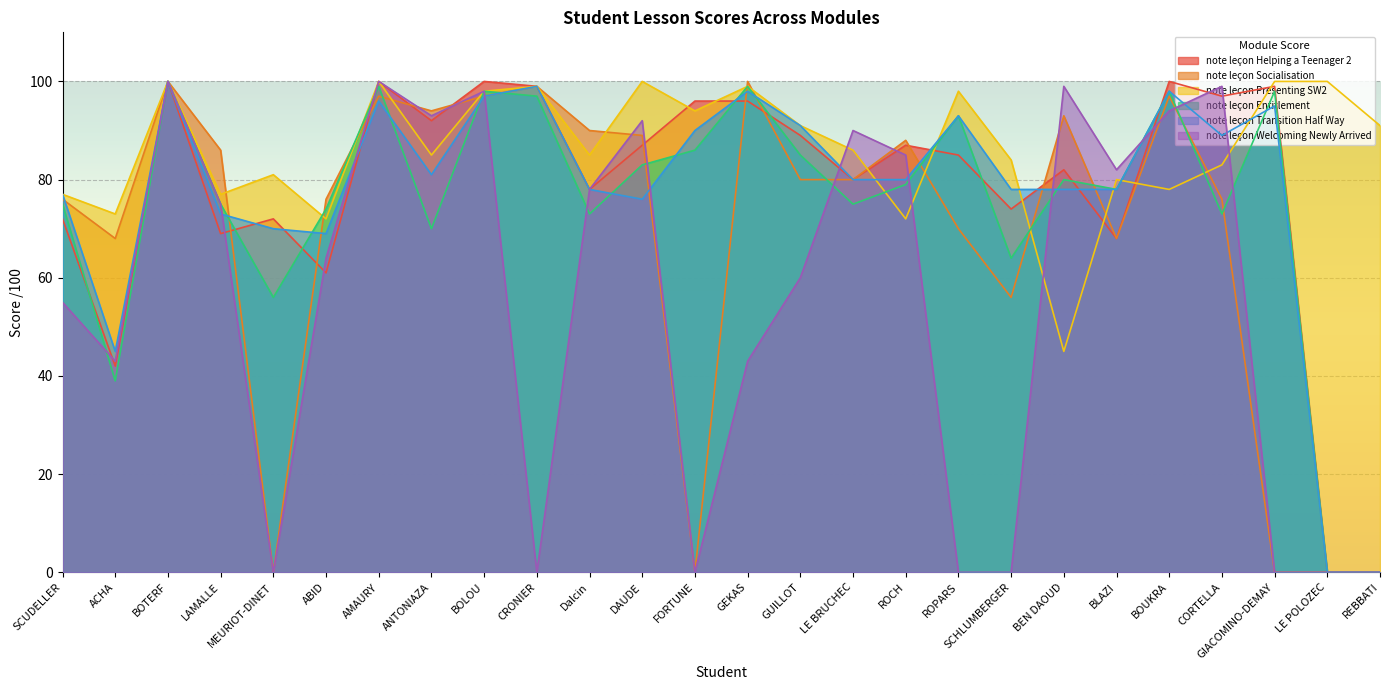

How many lines are shown in the chart?

6